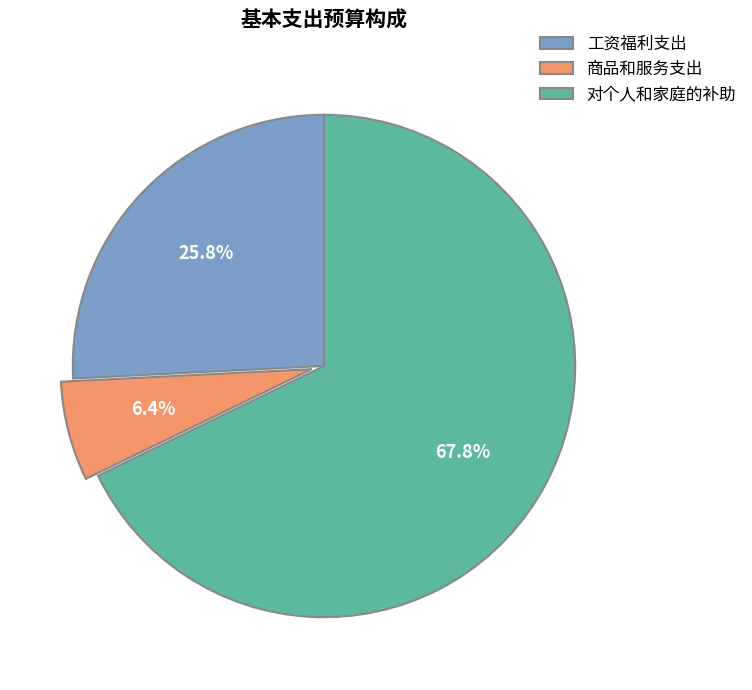

Is it true that 对个人和家庭的补助 is 77% of the pie?

False